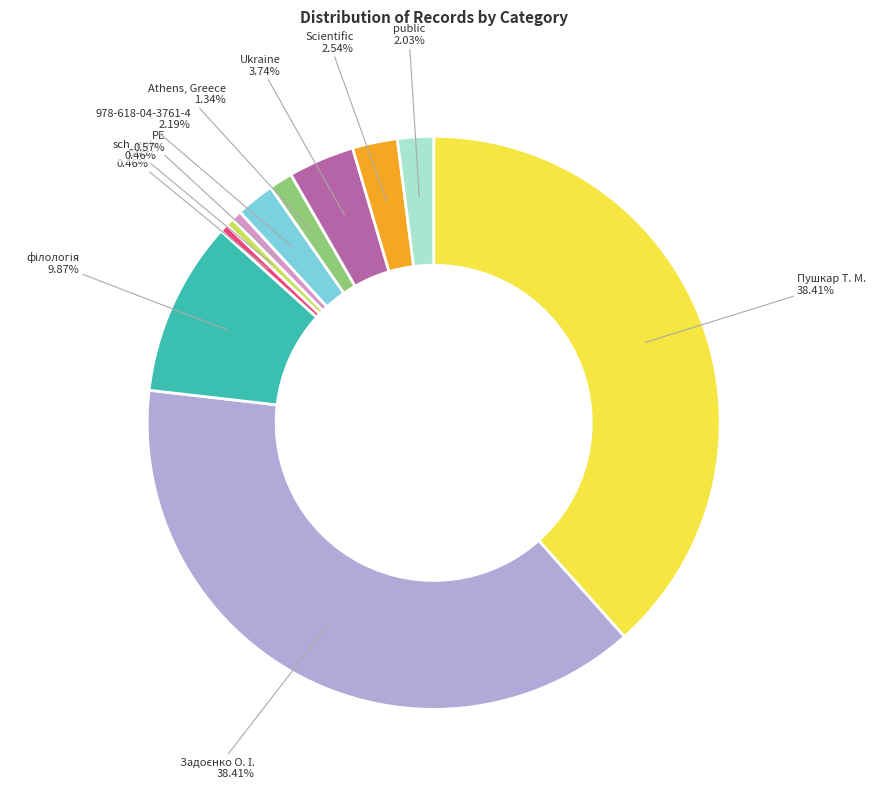

How many segments does this pie chart have?

11